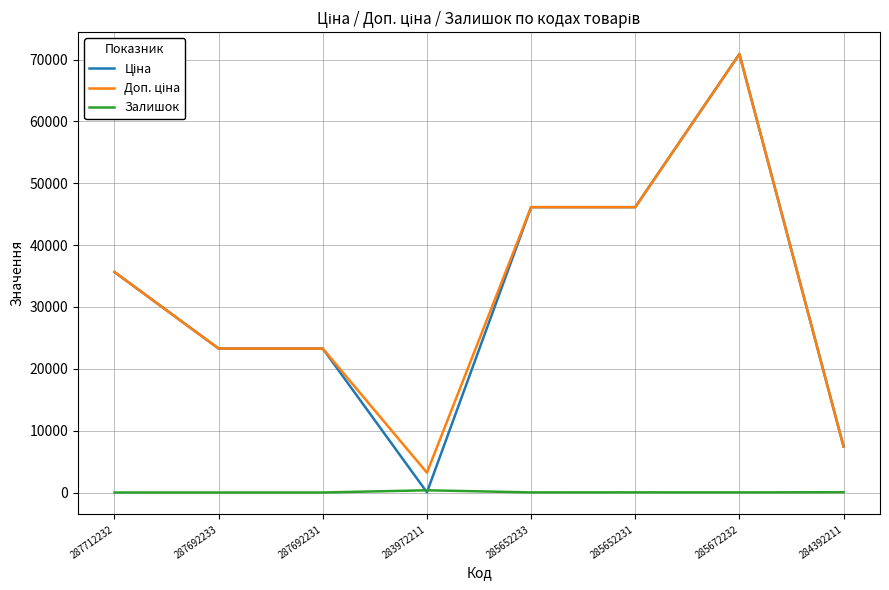

What is the maximum value shown in the chart?

70906.0